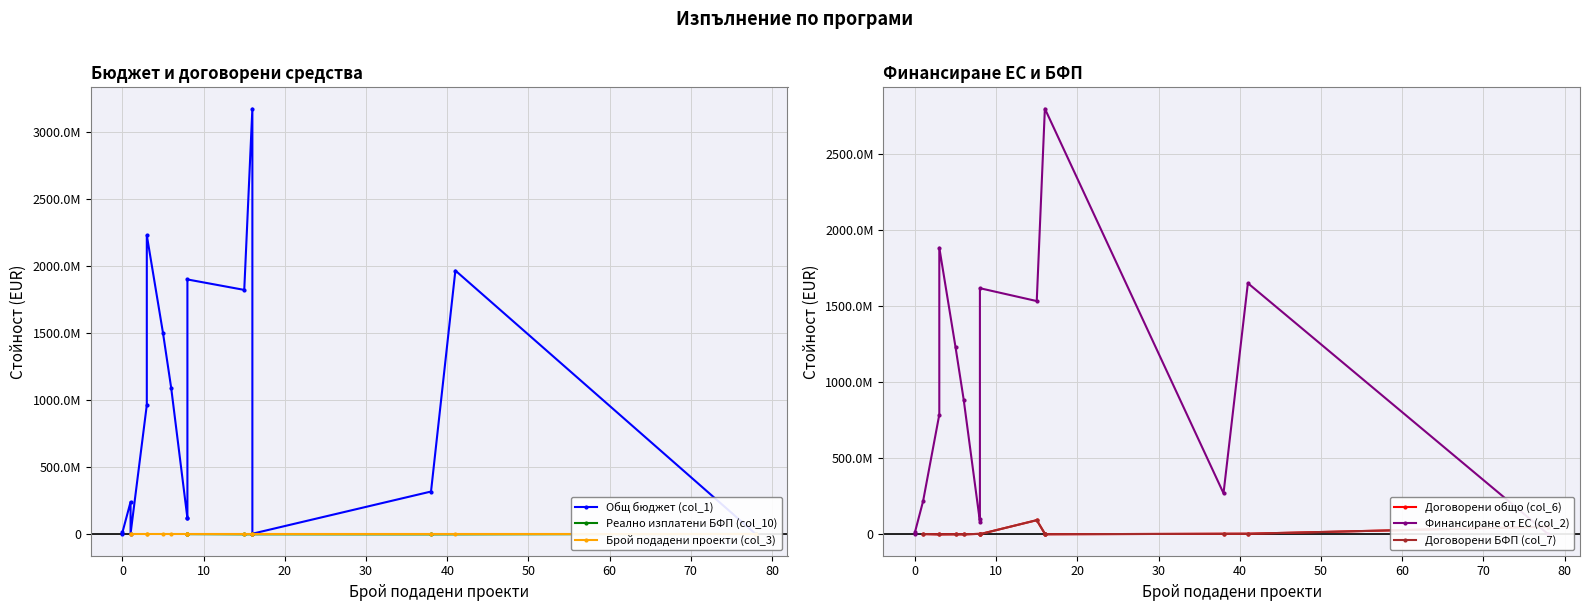

Which series contains the highest Y value?

Общ бюджет (col_1)